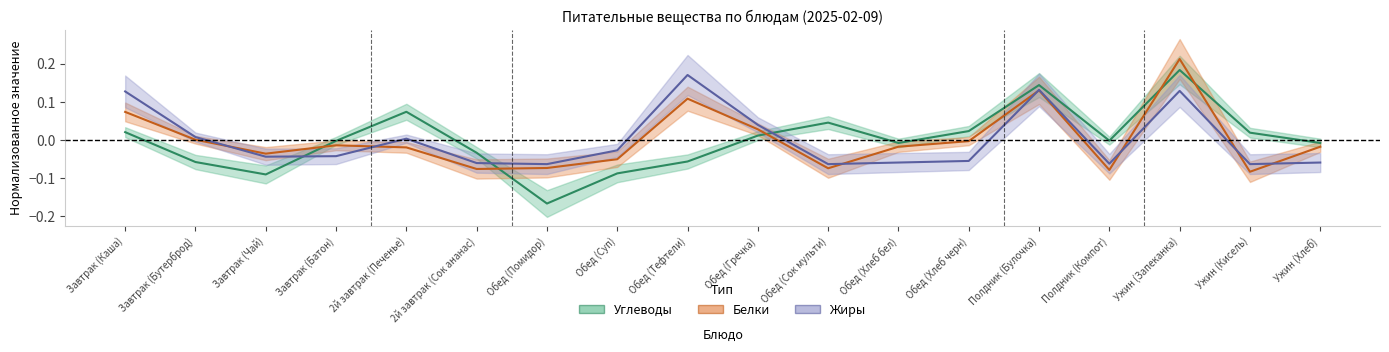

How many values in the Углеводы series exceed 0?

8